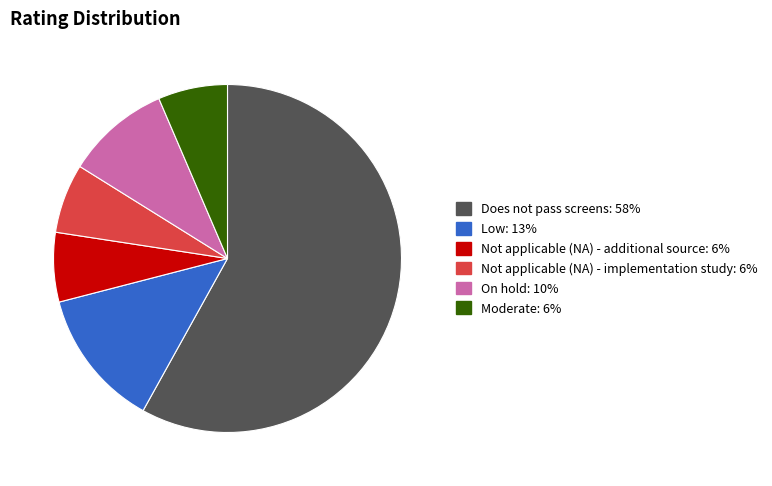

How many slices are in this pie chart?

6